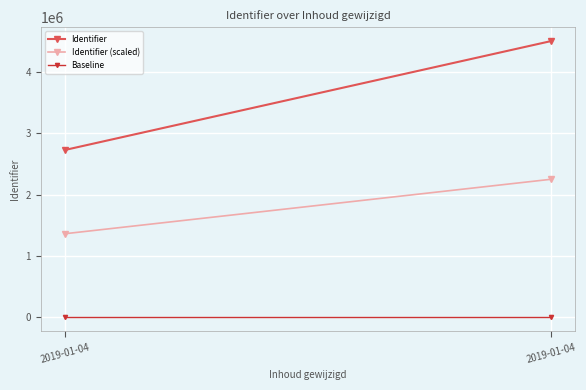

What is the difference between the maximum and minimum values in the Identifier series?

1771826